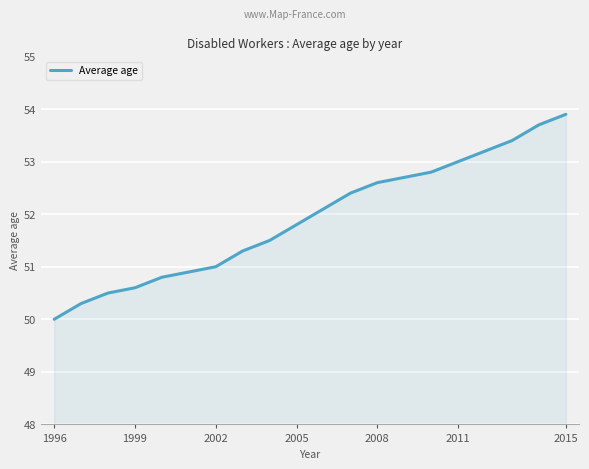

What is the maximum value shown in the chart?

53.9